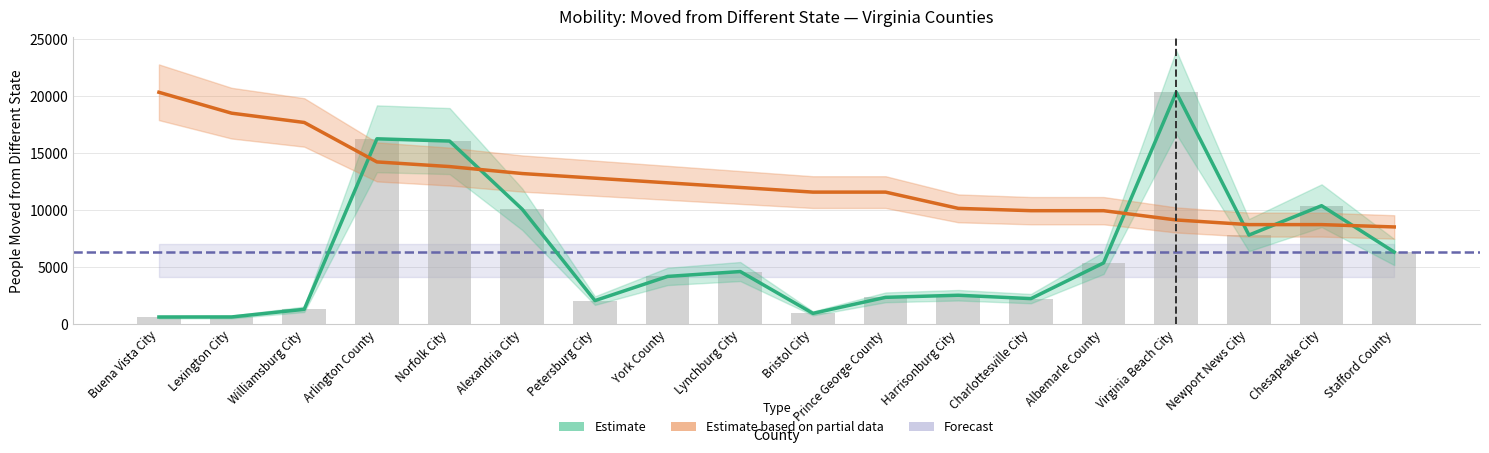

What is the difference between the percent values at Stafford County and Lynchburg City?

3461.4